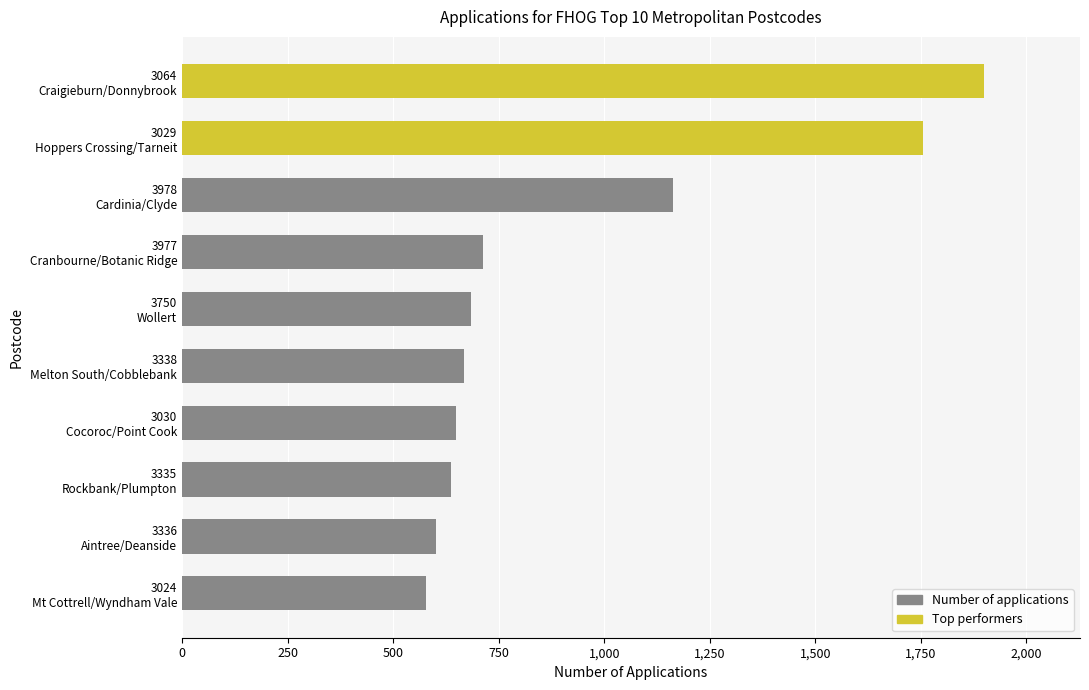

What is the smallest value displayed?

578